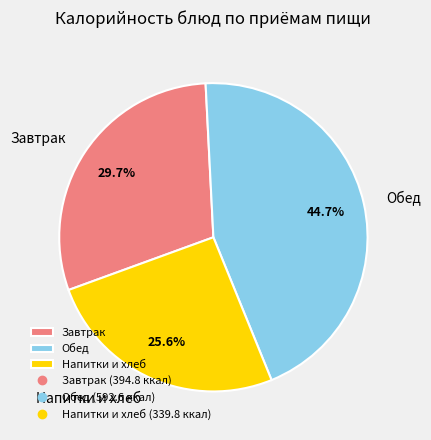

Is there a majority slice in this chart?

No